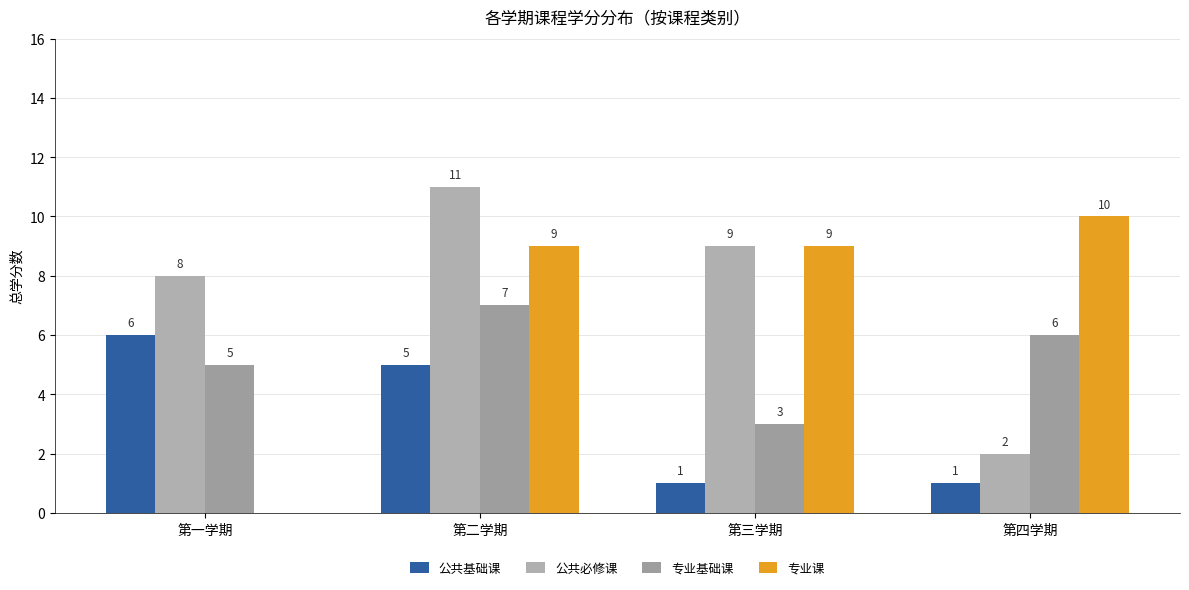

The value of 公共基础课 at 第二学期 is 5. True or false?

True